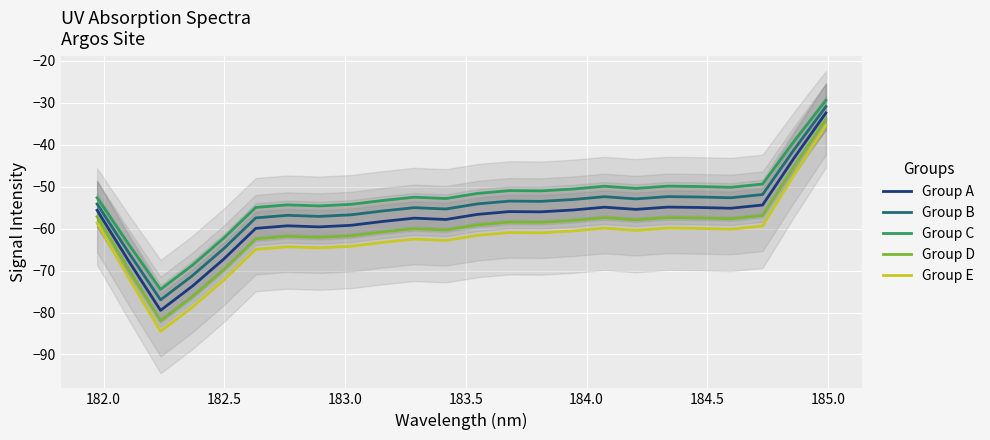

Does the chart display data point markers on the line(s)?

No